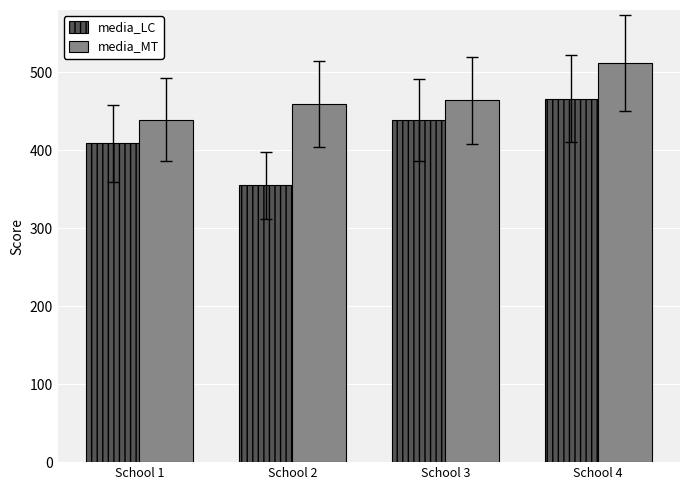

What is the value of the media_LC bar at the 4th from the left?

466.0